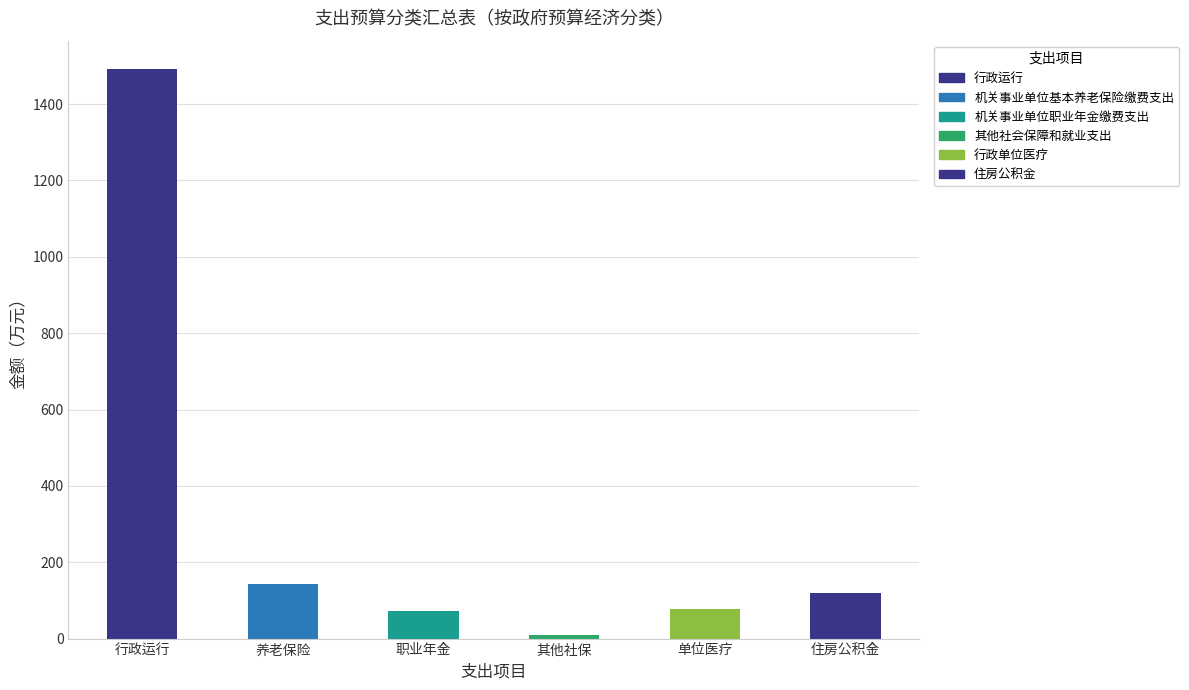

What is the label of the 6th bar from the left?

住房公积金